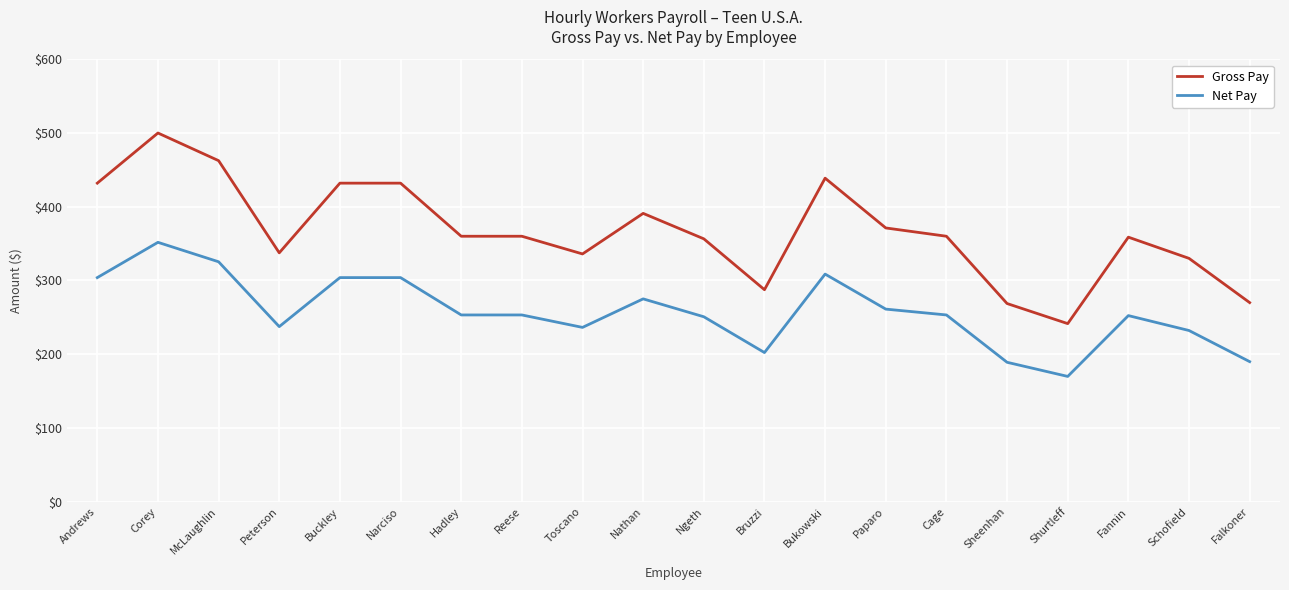

Where does the Gross Pay series first go above 360?

Andrews